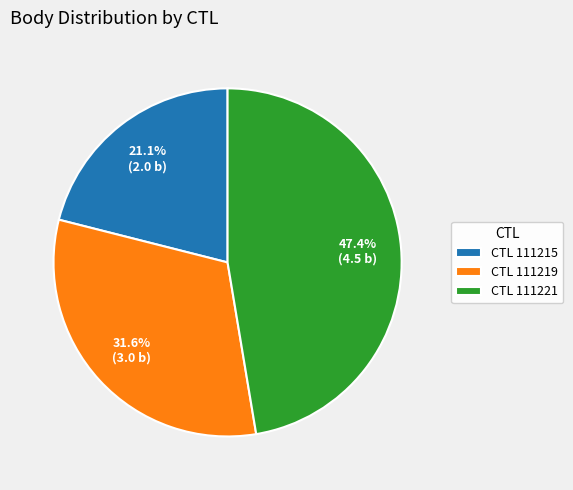

Is CTL 111215 the majority of the pie?

No